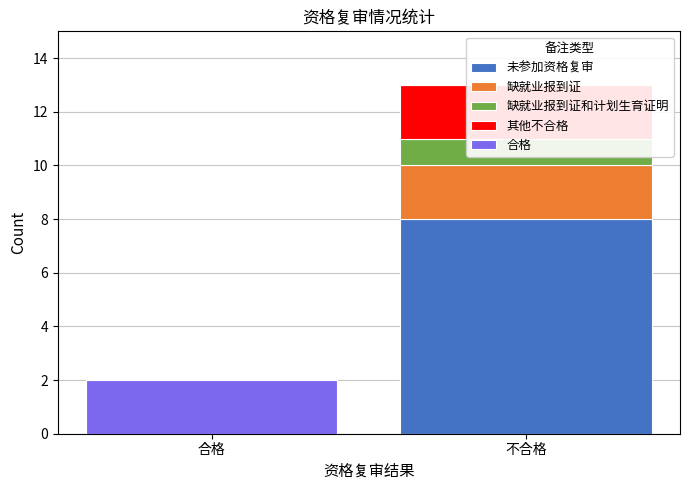

How many categories are shown in the chart?

2